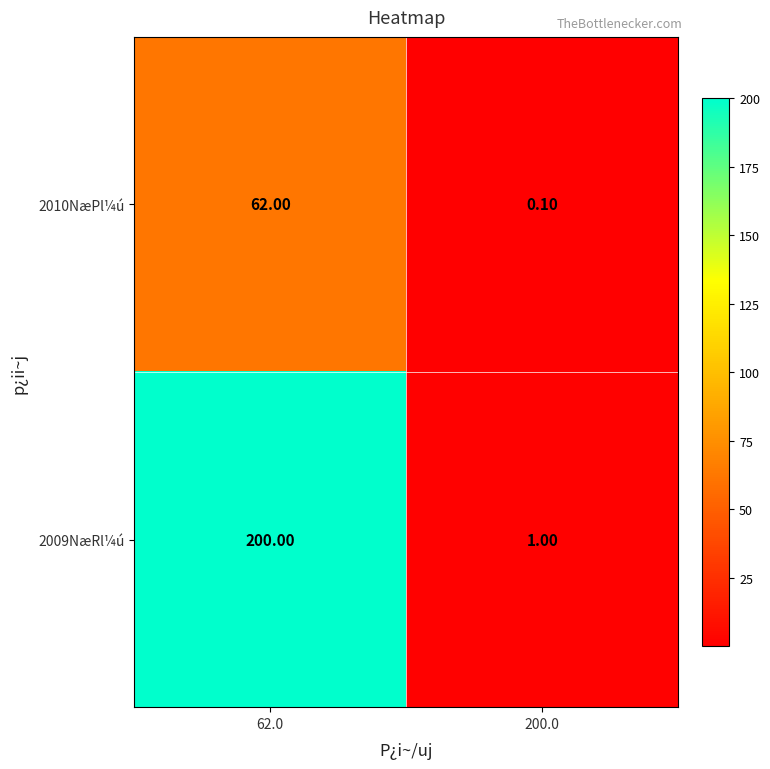

At 200.0, list the series in order from largest to smallest.

2009NæRl¼ú, 2010NæPl¼ú